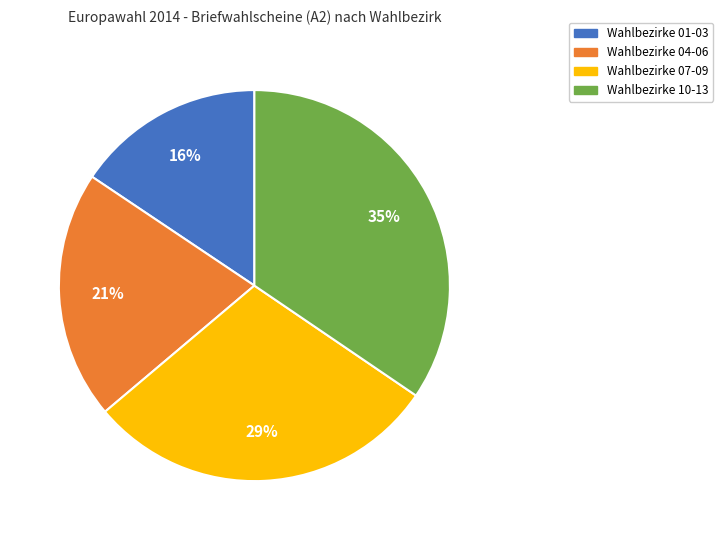

Is there a majority slice in this chart?

No